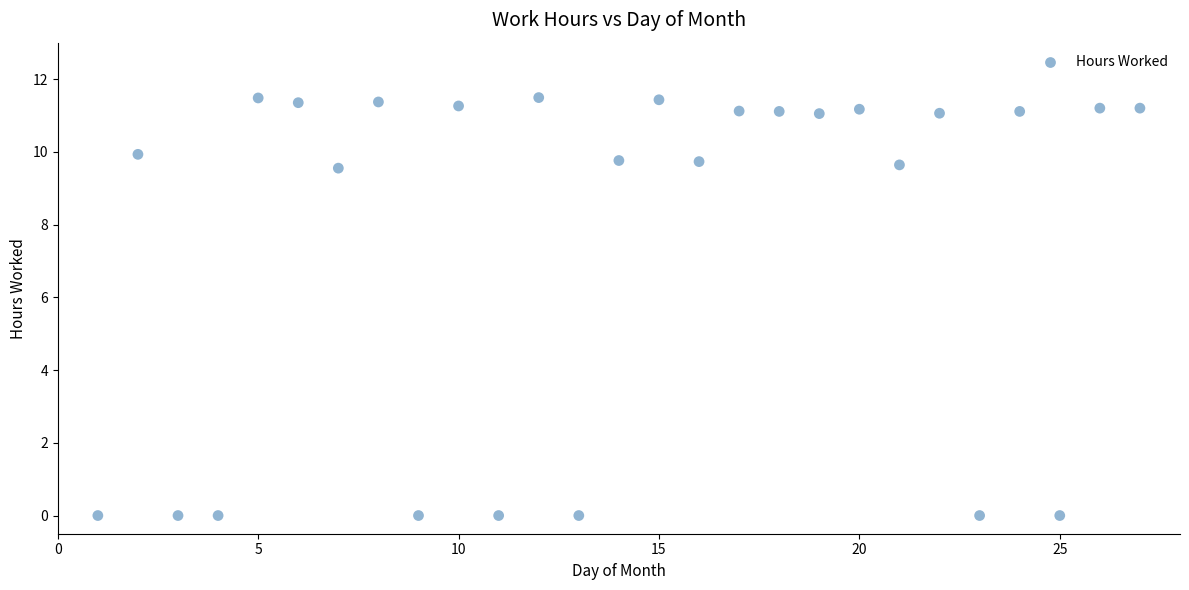

What is the range of Y values (max minus min)?

11.5